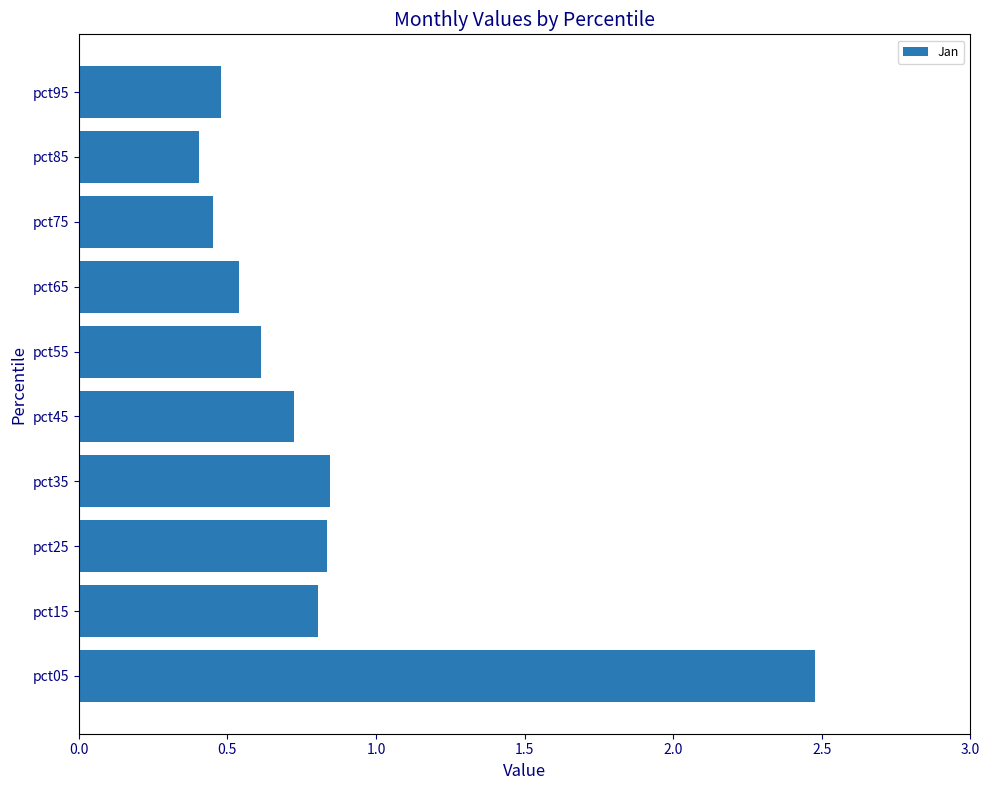

What is the approximate value at pct55?

0.6